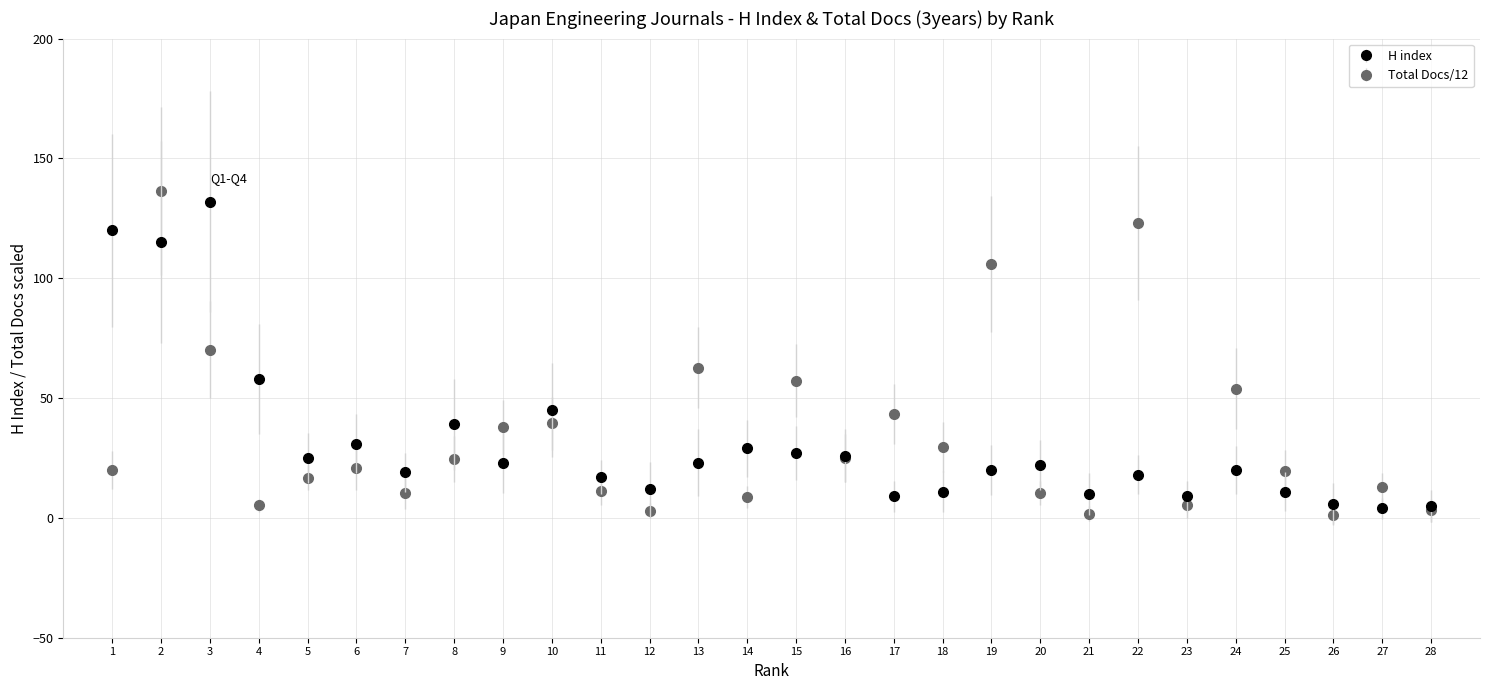

What is the total value across all series at 8?

63.4